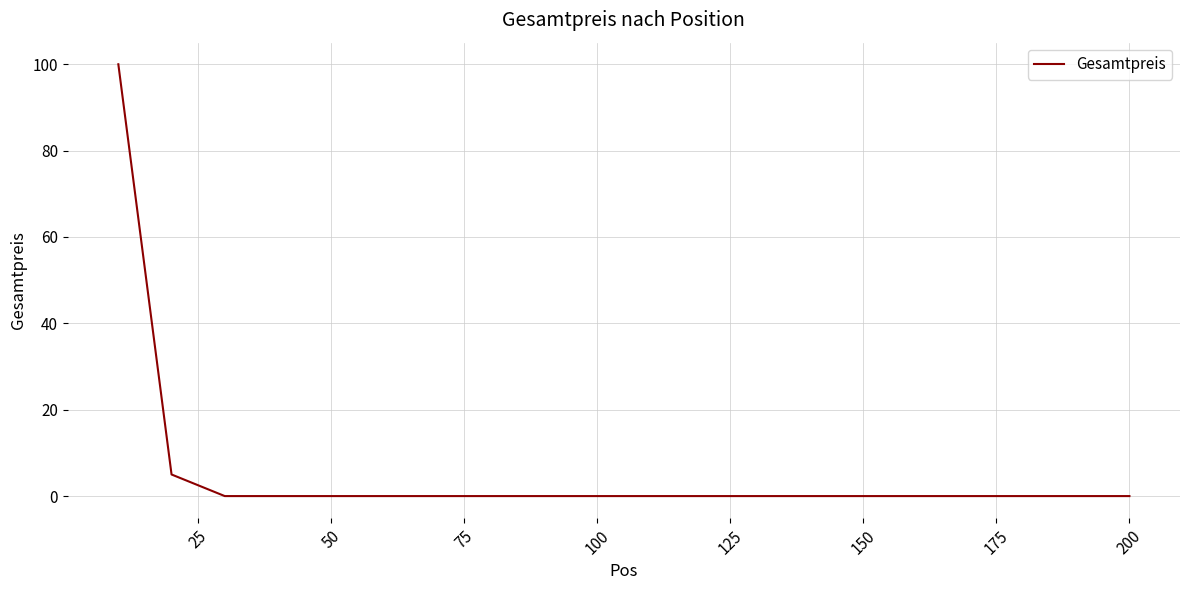

What is the greatest value displayed?

100